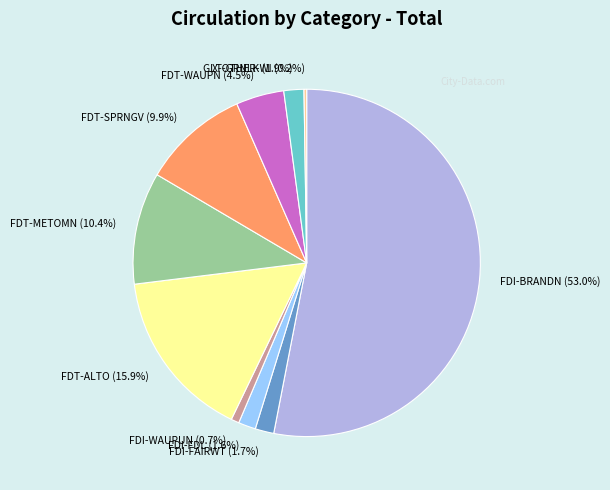

Approximately how many times larger is the value at FDI-FAIRWT compared to FDI-FDL?

1.1